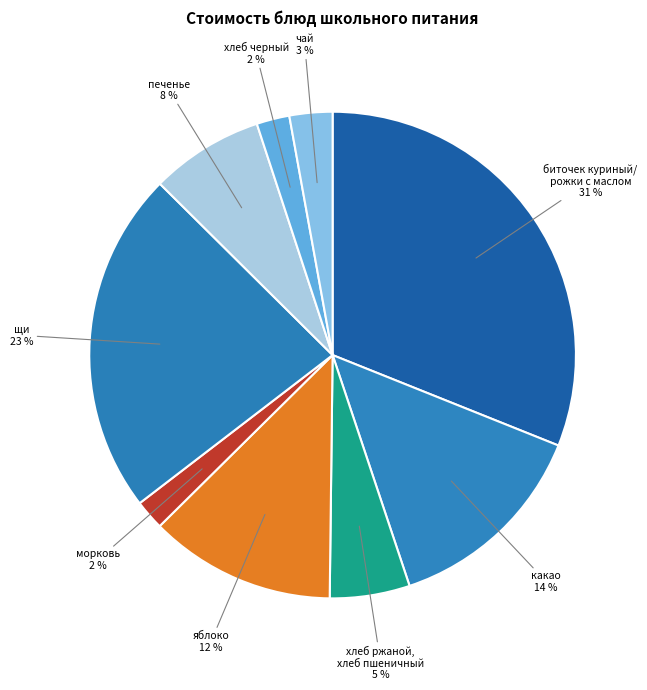

What is the smallest slice in the pie chart?

морковь